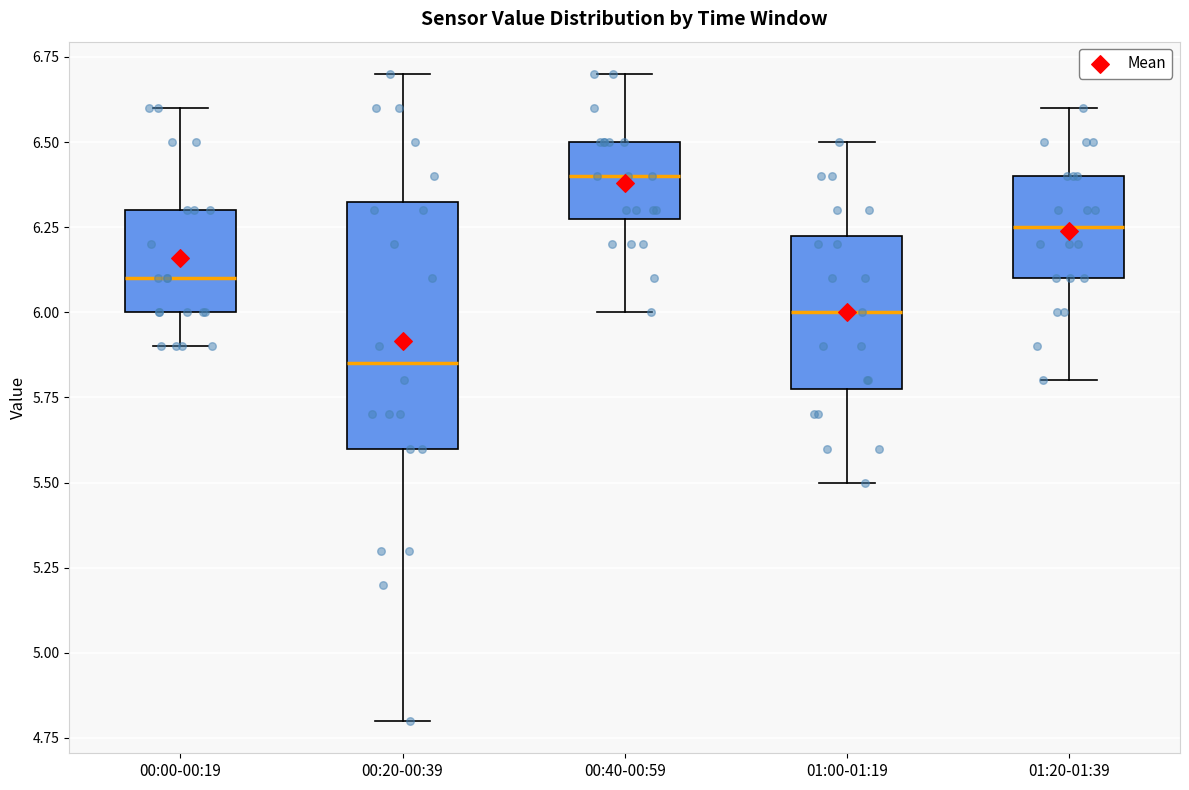

Which box is the tallest, from its lower edge to its upper edge?

00:20-00:39